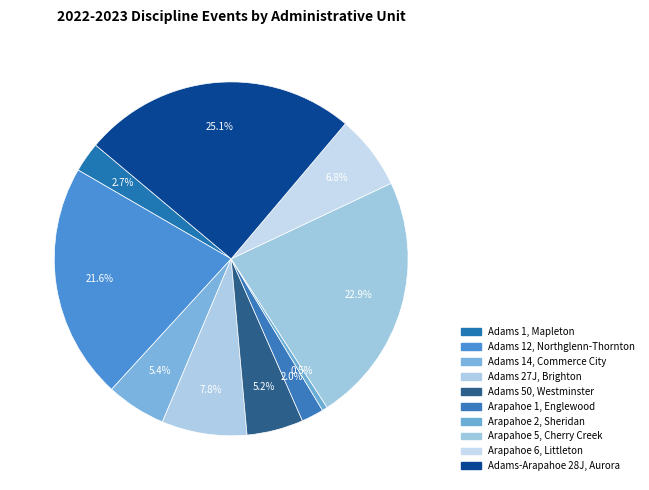

Is it true that Adams 27J, Brighton is 1% of the pie?

False